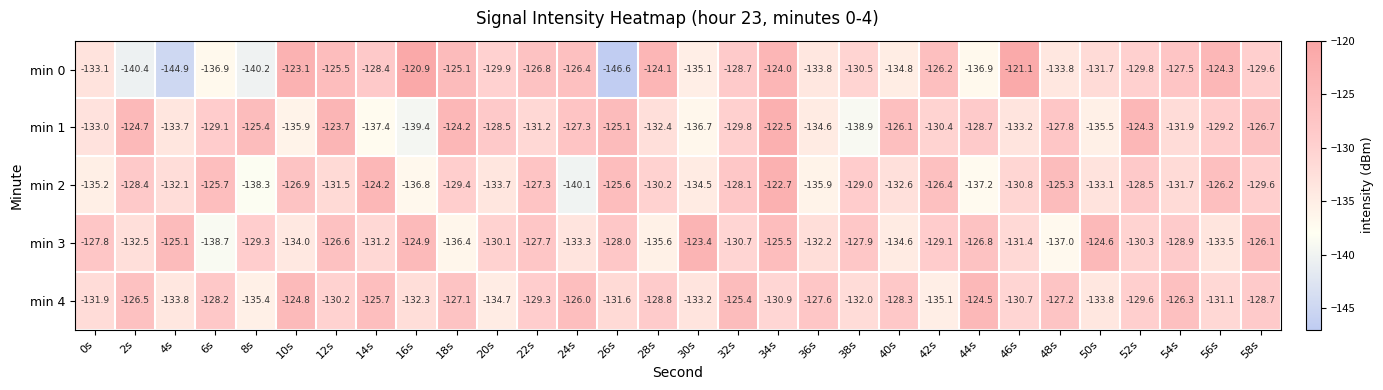

What is the minimum value shown in the chart?

-146.6